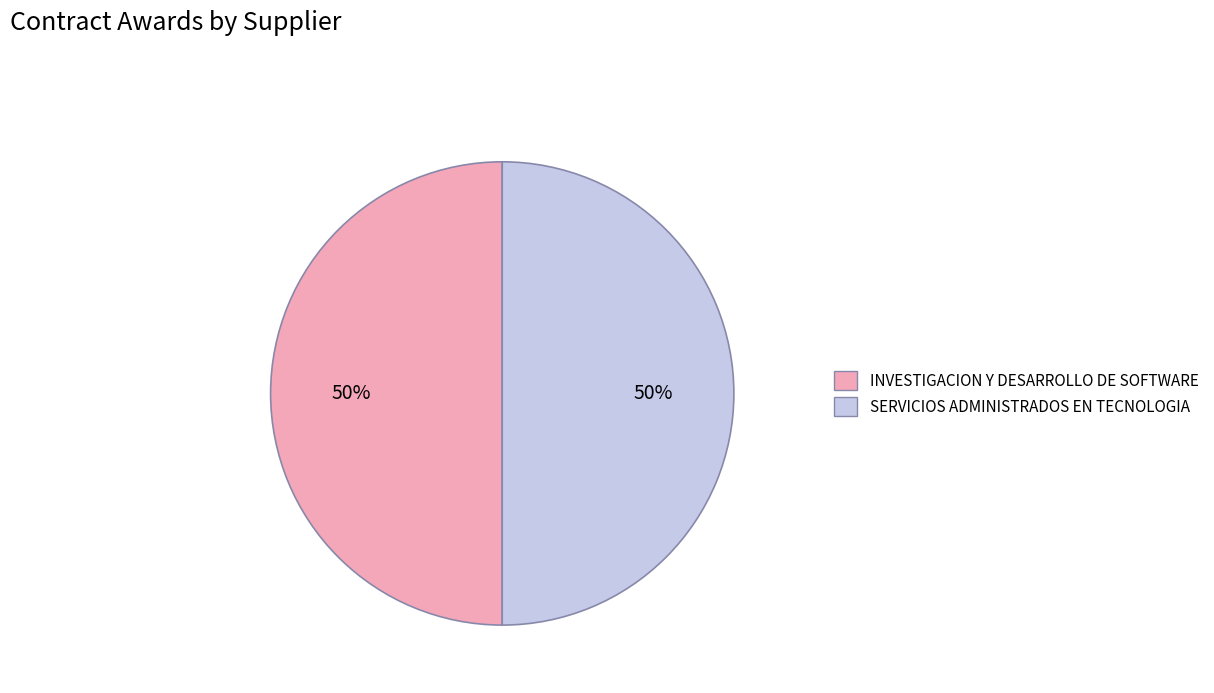

Approximately how many times larger is the value at SERVICIOS ADMINISTRADOS EN TECNOLOGIA compared to INVESTIGACION Y DESARROLLO DE SOFTWARE?

1.0